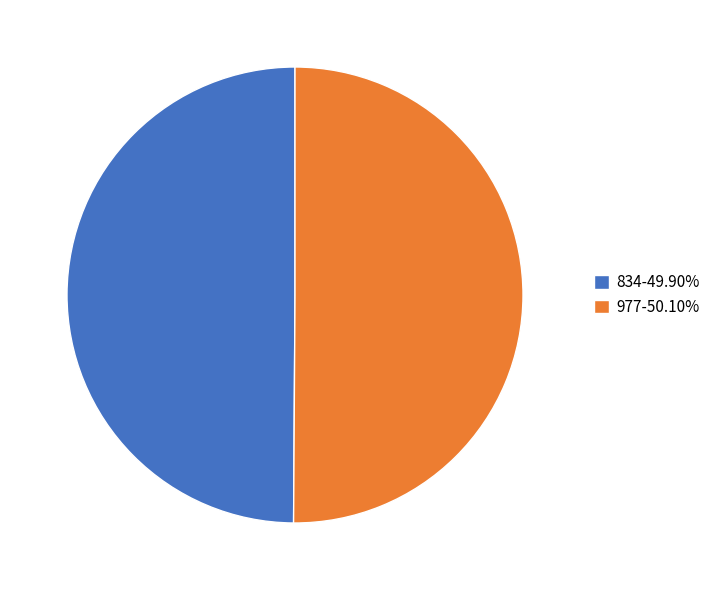

True or false: 834 accounts for 50% of the total.

True